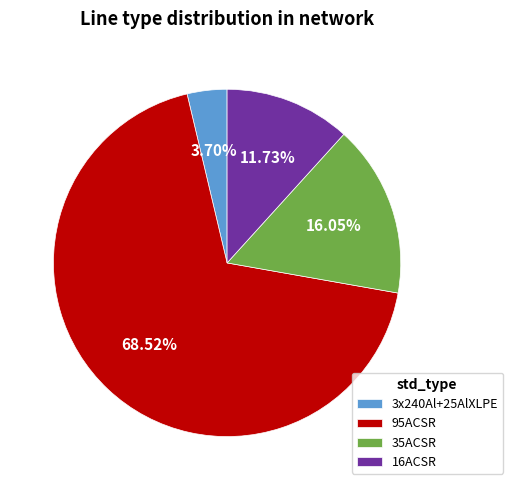

Is it true that 95ACSR is 69% of the pie?

True